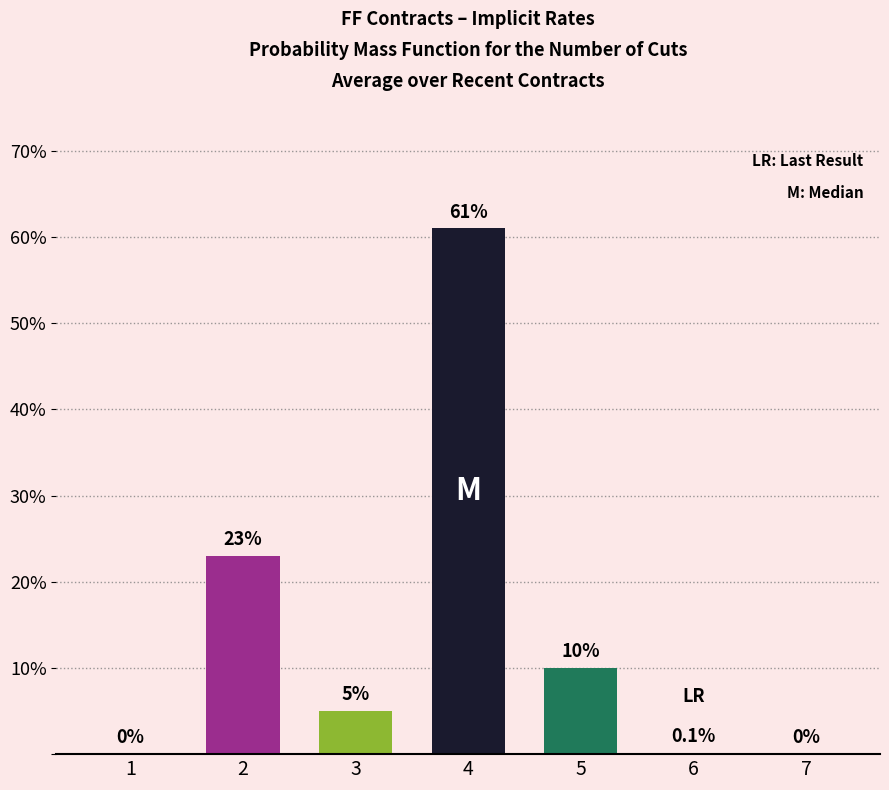

Which label corresponds to the largest value in the chart?

4